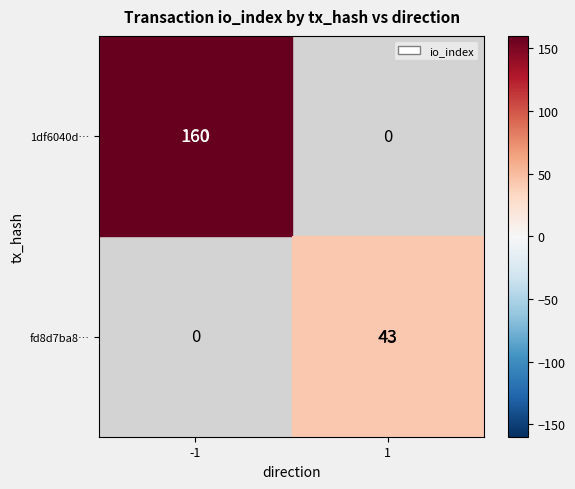

List the series in order of their peak value, highest first.

1df6040d…, fd8d7ba8…